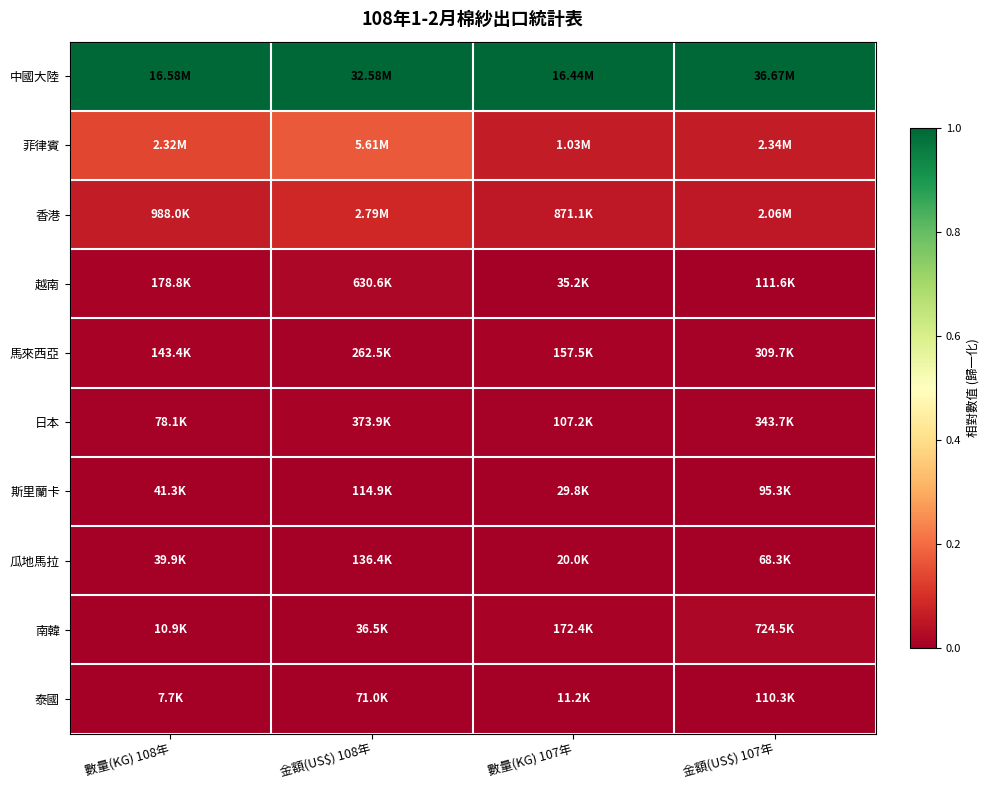

Which series has the widest spread of values?

菲律賓